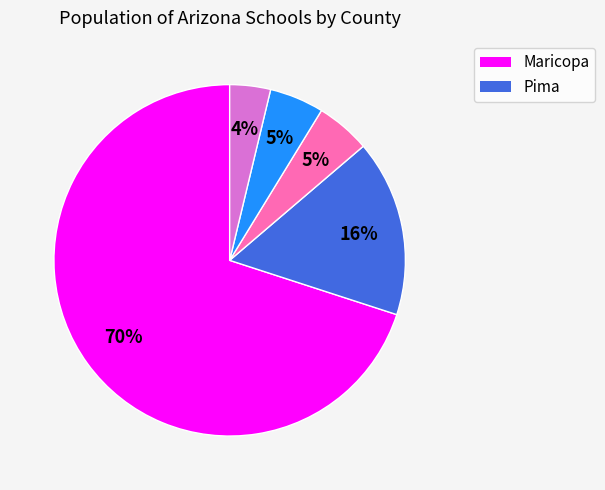

To the nearest percent, what is the average slice percentage?

20%